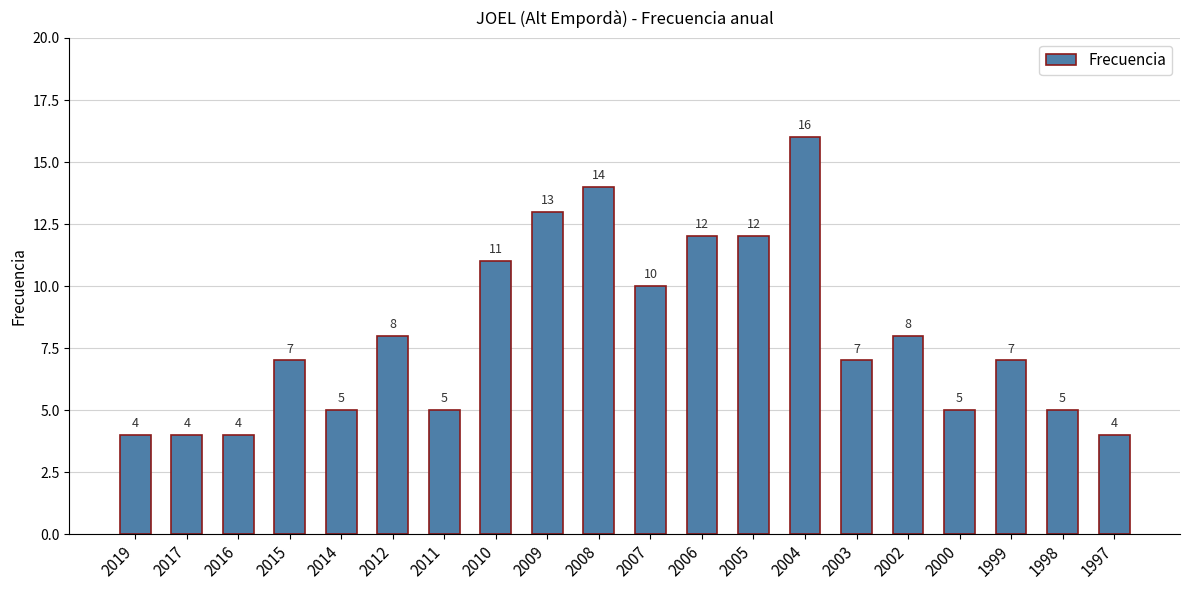

What is the difference between the second highest and second lowest values?

10